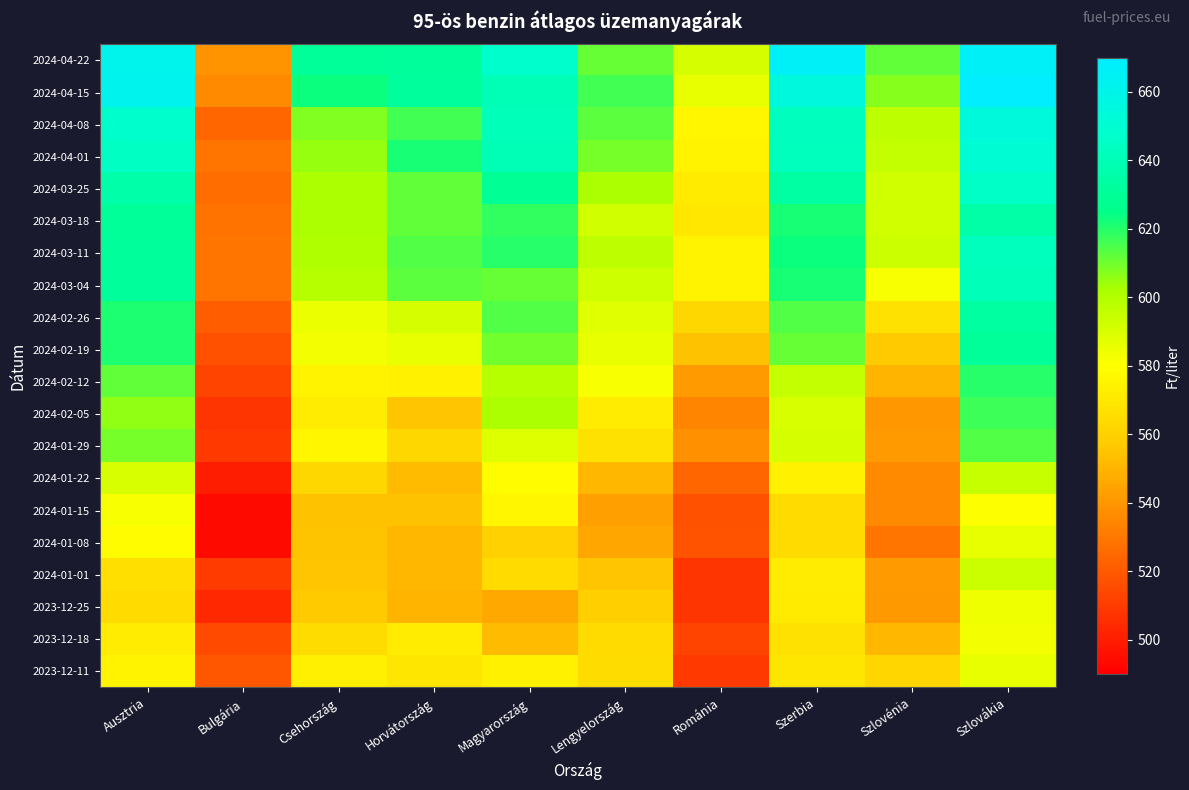

How many distinct data groups are displayed?

20